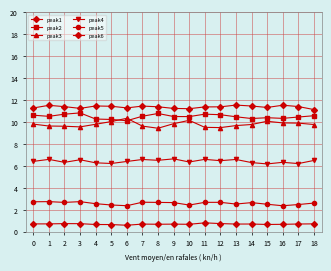

What is the sum of all peak2 values?

199.6